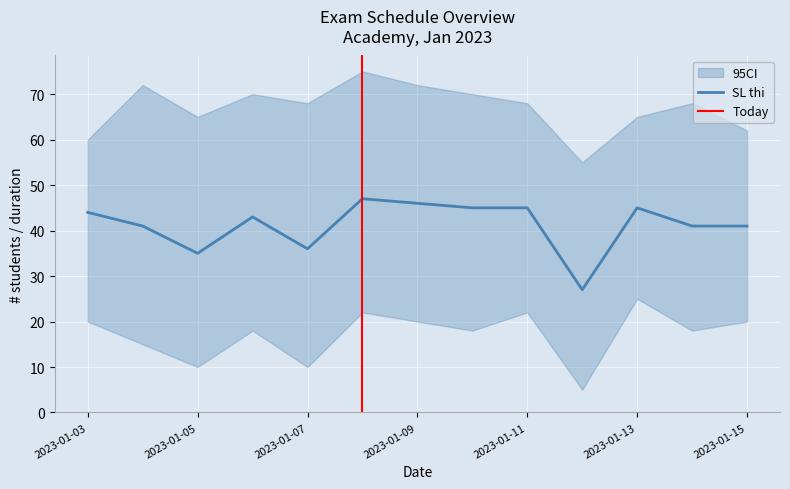

What position from the right is 05/01/23?

11